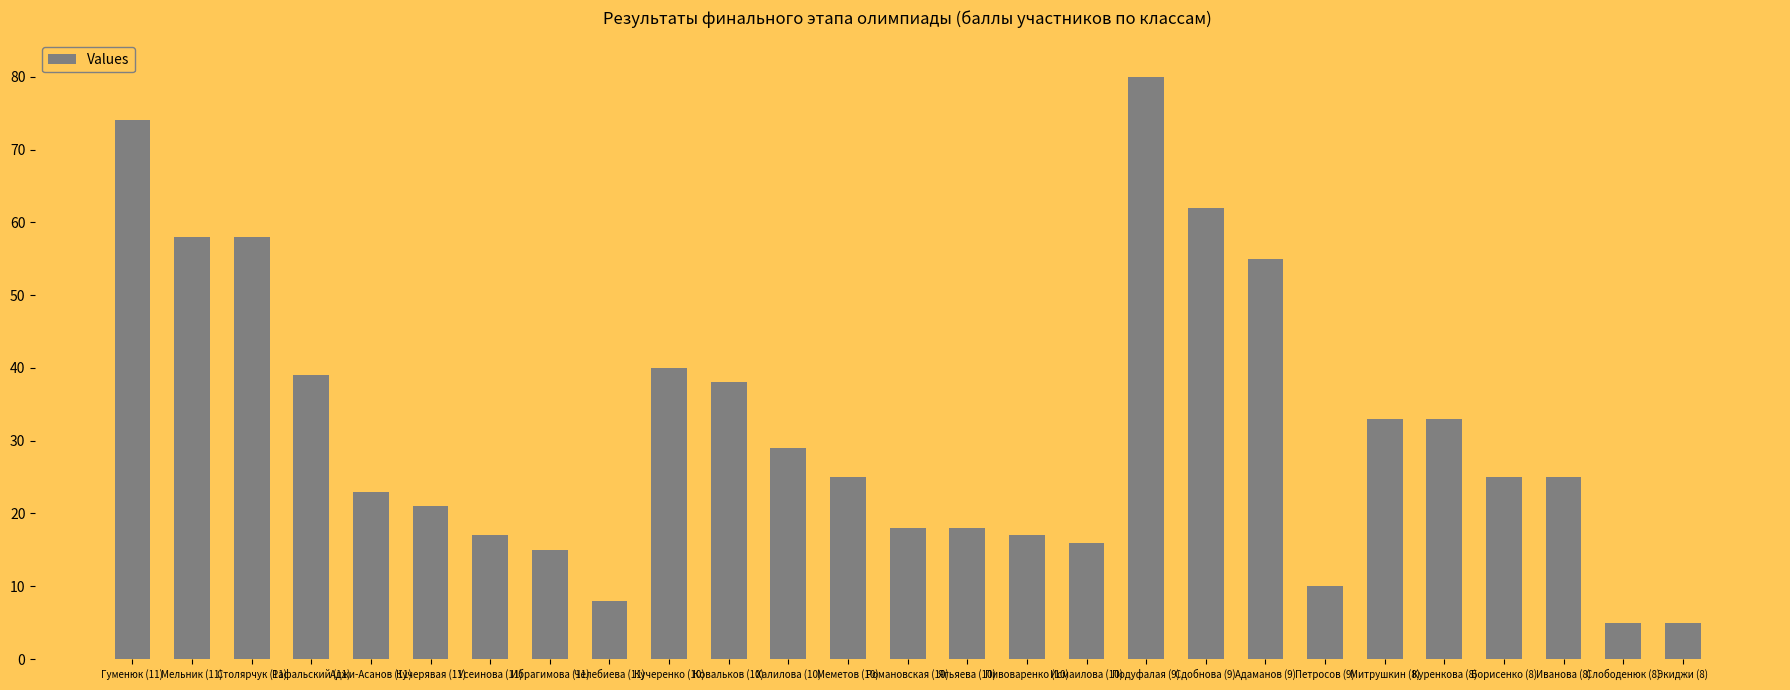

At which label does the data first exceed 25?

Гуменюк (11)